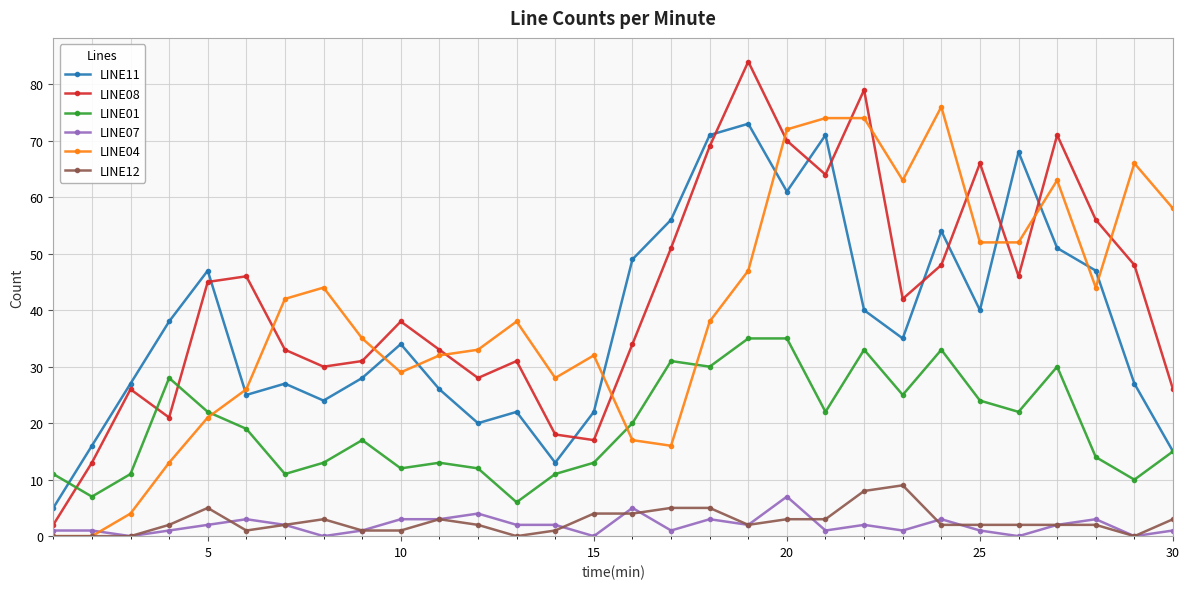

Which series has the largest range (max minus min)?

LINE08